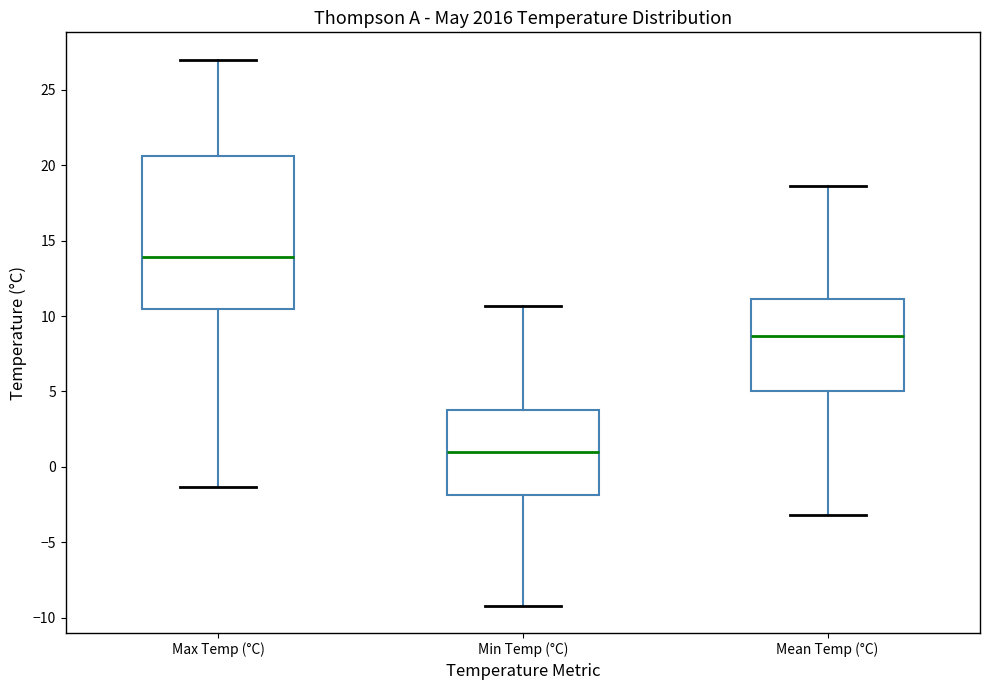

Which box is the tallest, from its lower edge to its upper edge?

Max Temp (°C)